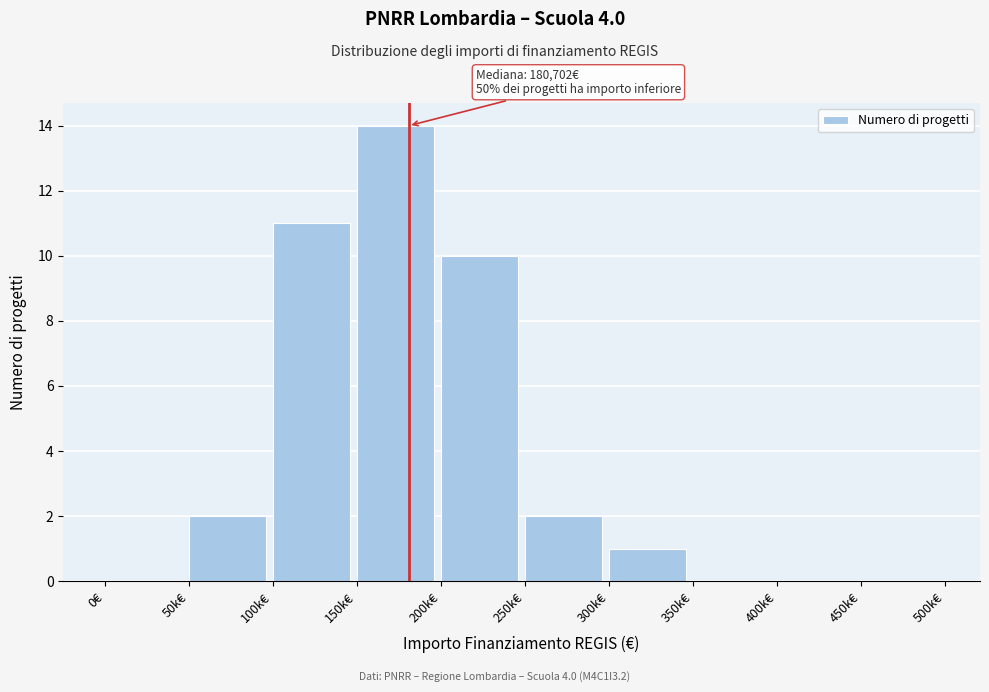

Reading right to left, extract all data points from this chart.

450k€=0	400k€=0	350k€=0	300k€=1	250k€=2	200k€=10	150k€=14	100k€=11	50k€=2	0€=0